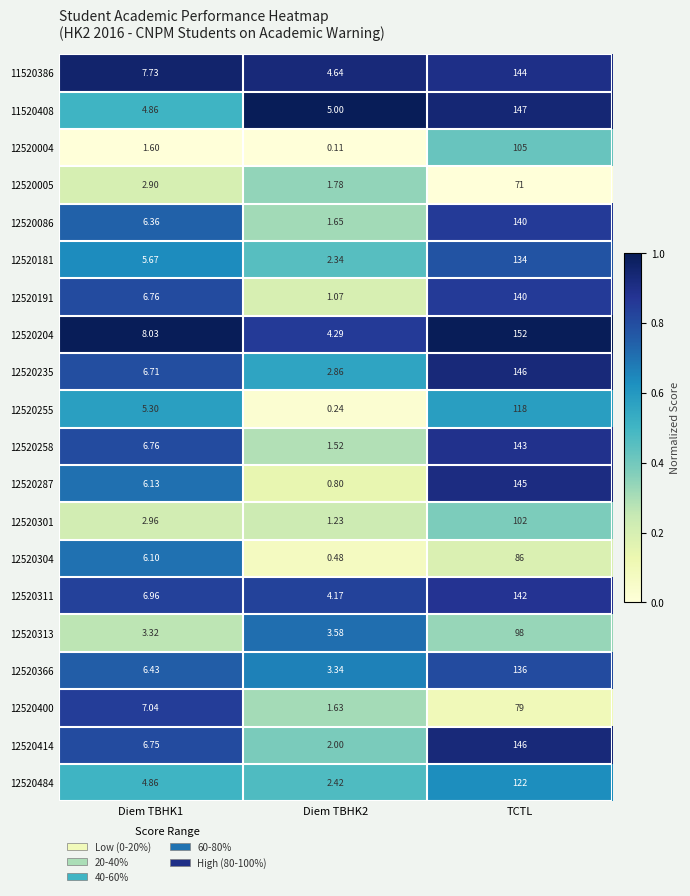

Which category has the highest value across all series?

TCTL